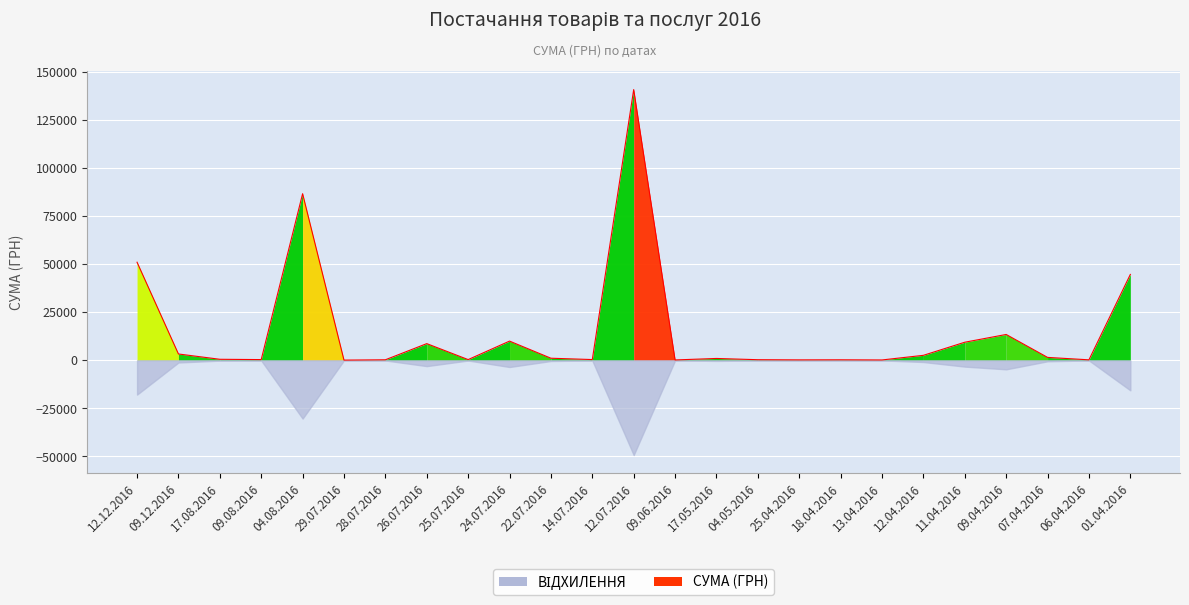

Where is the data nearest to the value 70401?

04.08.2016